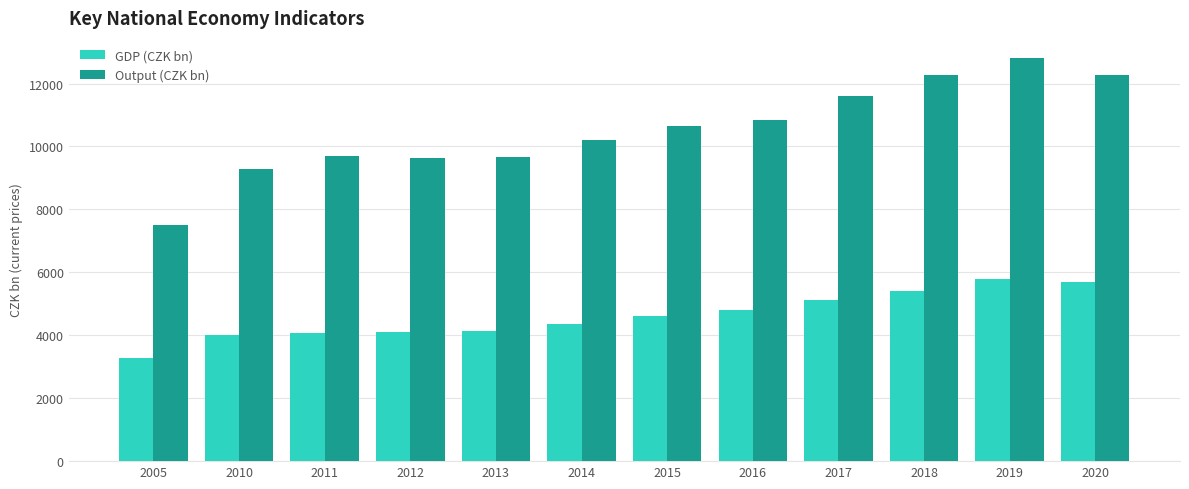

Rank the series by their average value, from lowest to highest.

GDP (CZK bn), Output (CZK bn)